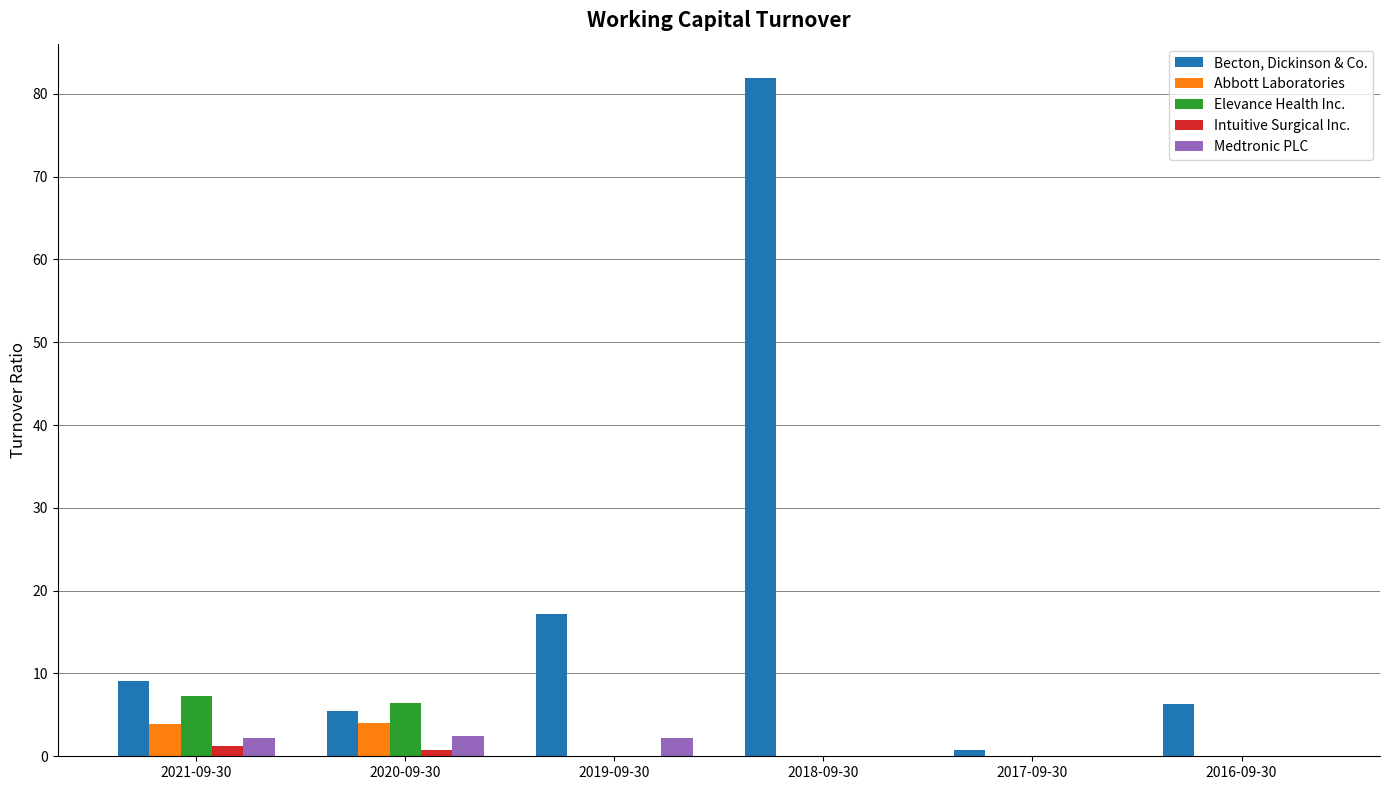

Which series has the largest total across all categories?

Becton, Dickinson & Co.